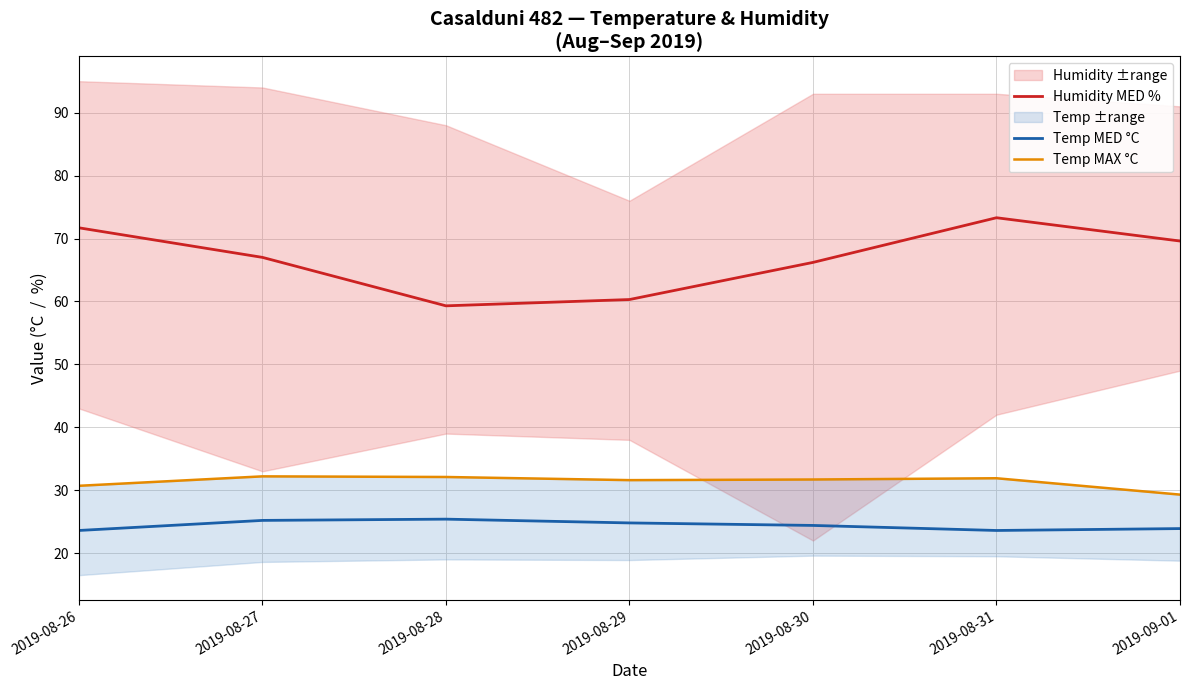

What is the difference between the second highest and minimum values in the Temp MED °C series?

1.6